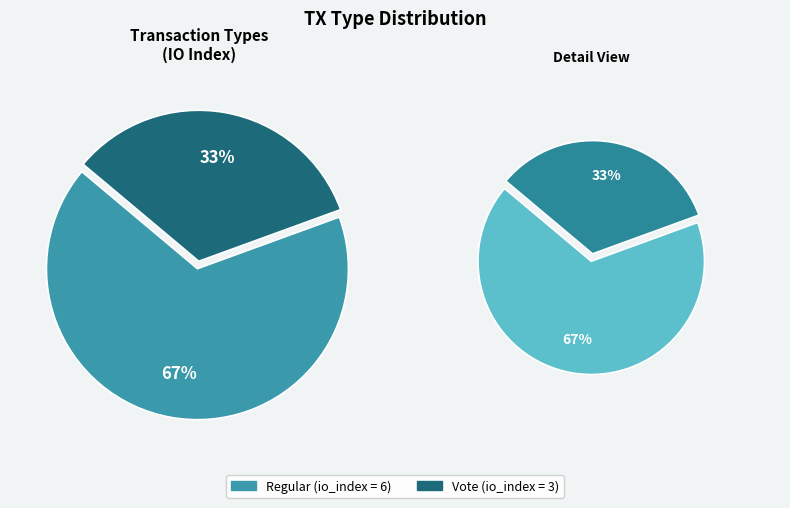

Is it true that Regular (io_index=6) is 73% of the pie?

False